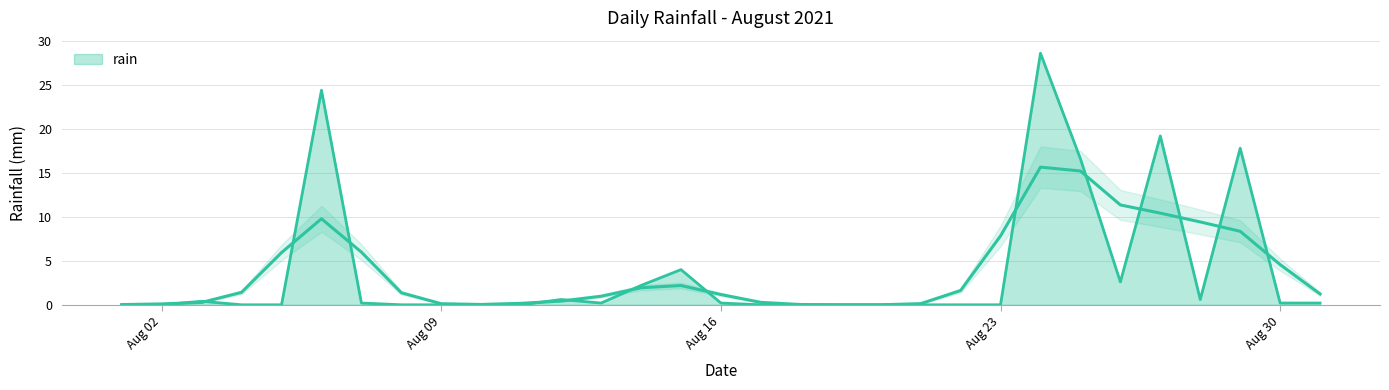

How many points are higher than both their immediate neighbors (excluding endpoints)?

7